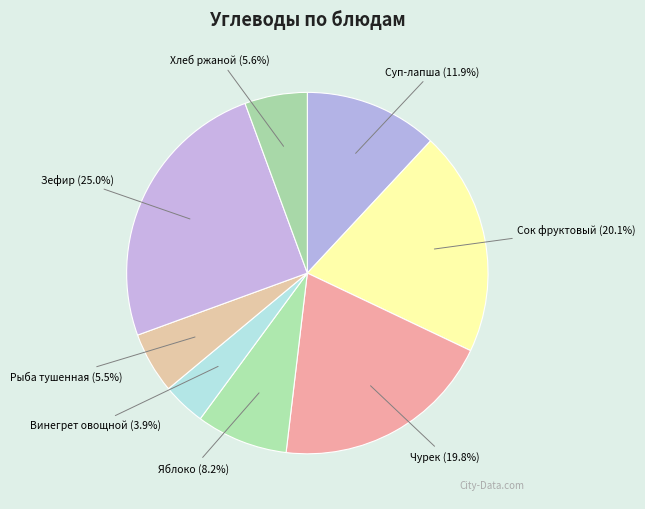

Count the number of slices in the pie.

8